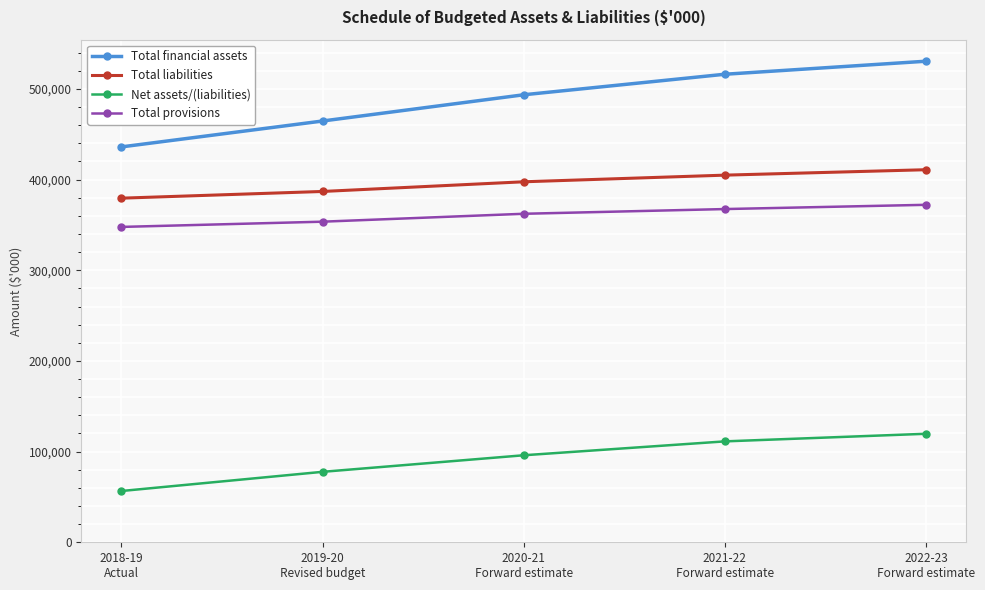

What is the spread (max minus min) of values at 2020-21
Forward estimate?

397561